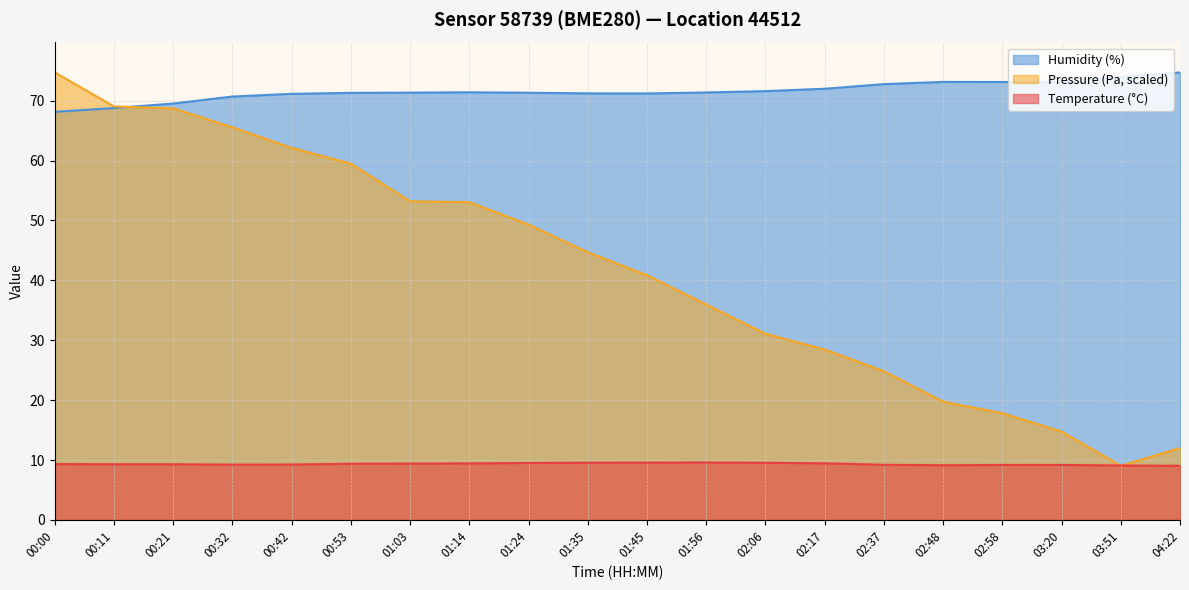

Rank the categories by Humidity (%) value from highest to lowest.

04:22, 03:51, 02:48, 03:20, 02:58, 02:37, 02:17, 02:06, 01:14, 01:56, 01:03, 01:24, 00:53, 01:35, 01:45, 00:42, 00:32, 00:21, 00:11, 00:00